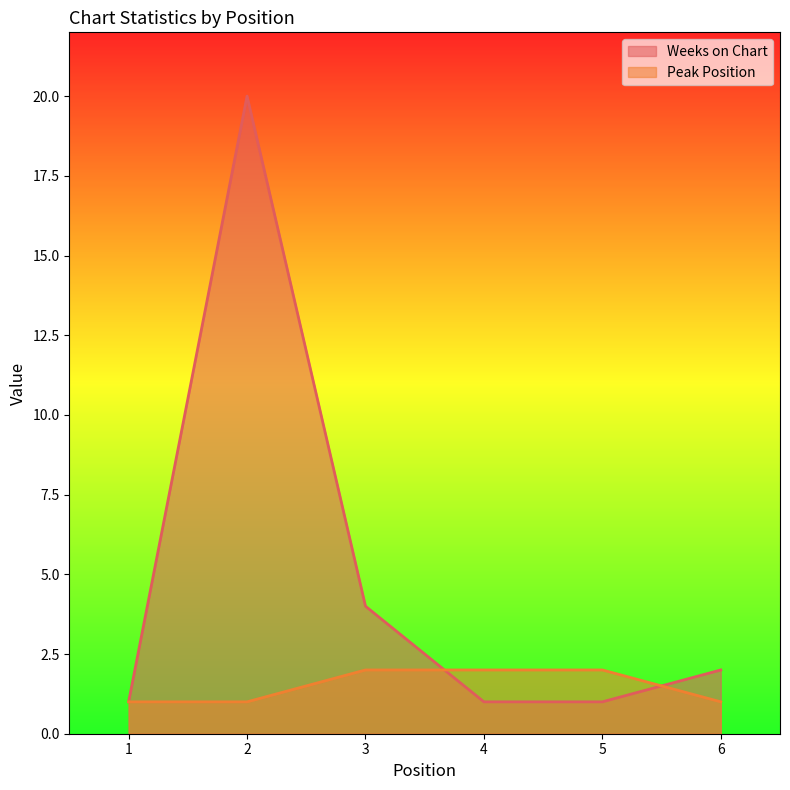

Reading left to right, extract all data points from this chart.

Weeks on Chart: 1	20	4	1	1	2
Peak Position: 1	1	2	2	2	1